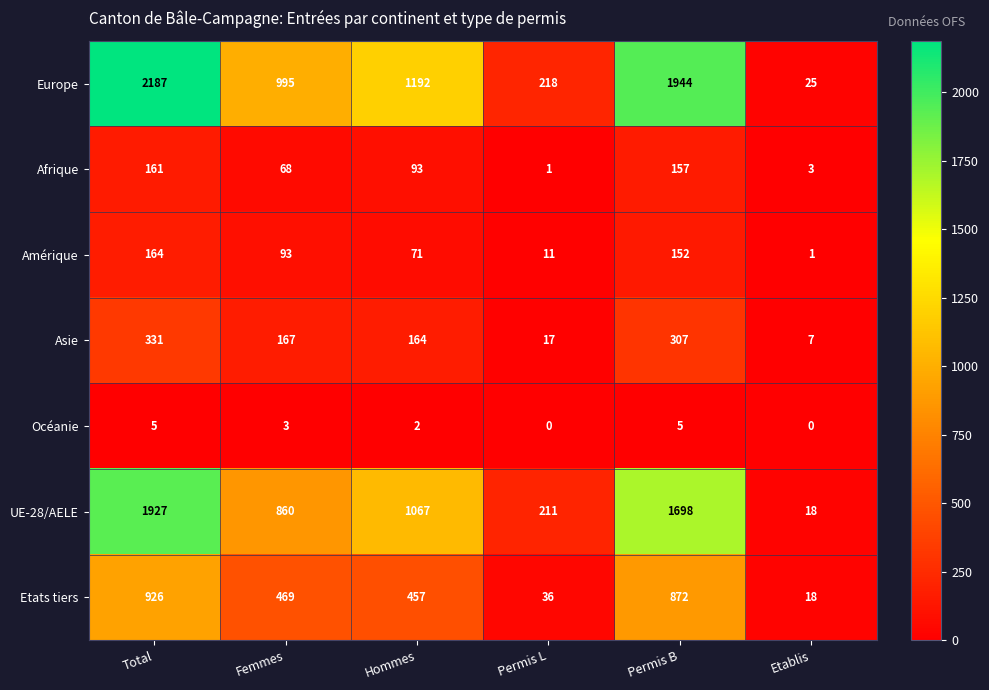

Between Total and Etablis, which series saw the biggest shift?

Europe